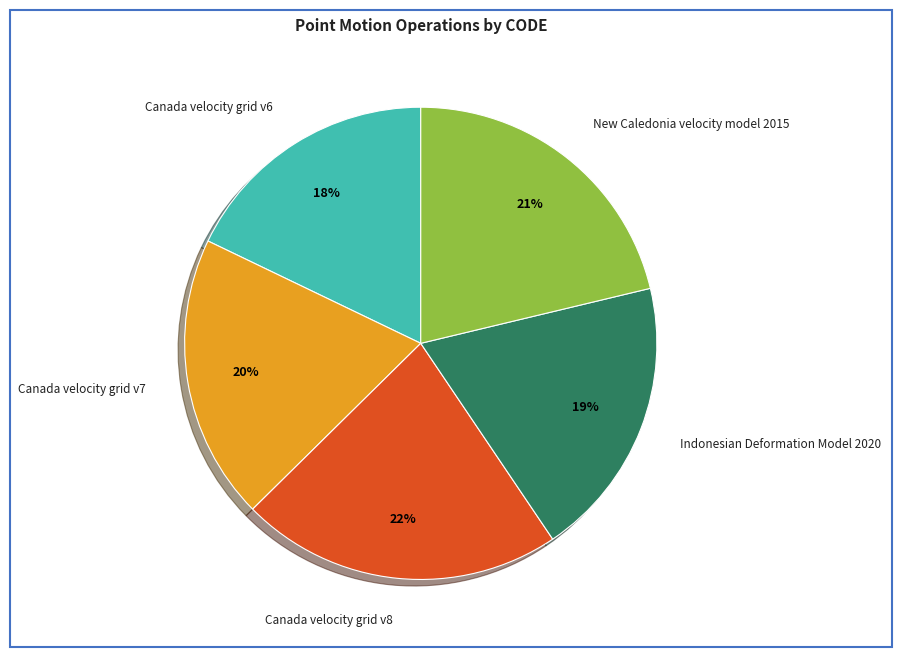

Combined, do Canada velocity grid v6 and Canada velocity grid v8 account for over 50%?

No